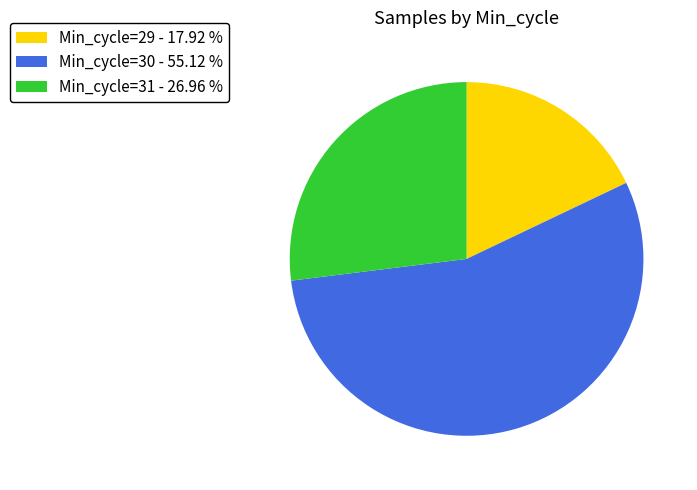

Is there a majority slice in this chart?

Yes